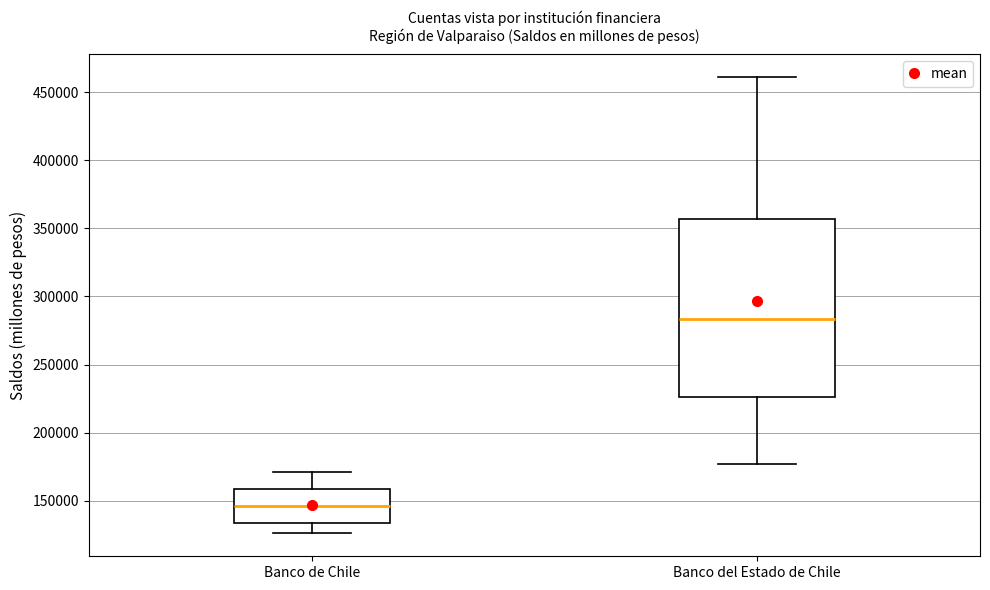

Where does the median line of the box for Banco del Estado de Chile sit on the y-axis? The values are not printed on the chart, so give them approximately, as read against the axis.

285000